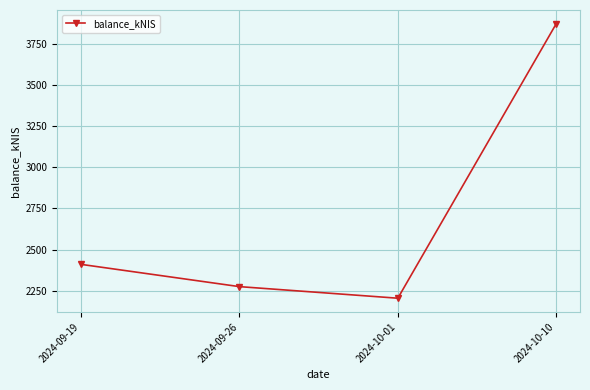

Reading left to right, transcribe all the data shown in this chart.

2024-09-19=2410.8	2024-09-26=2275.7	2024-10-01=2205.5	2024-10-10=3870.6